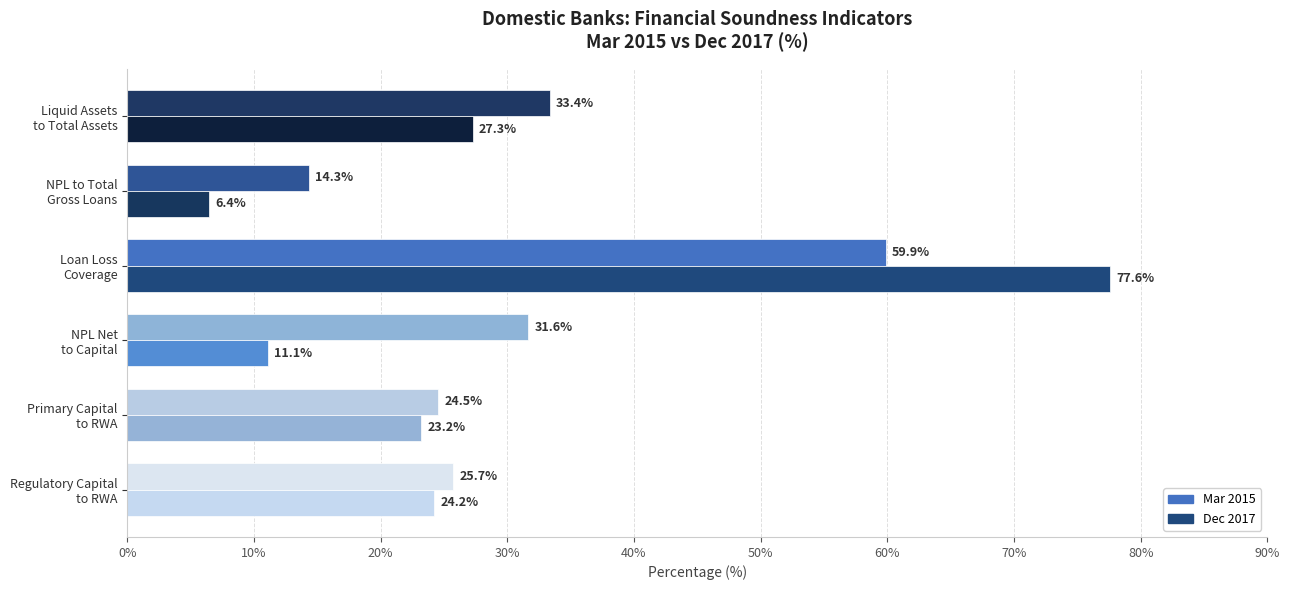

Count the number of categories in the chart.

6